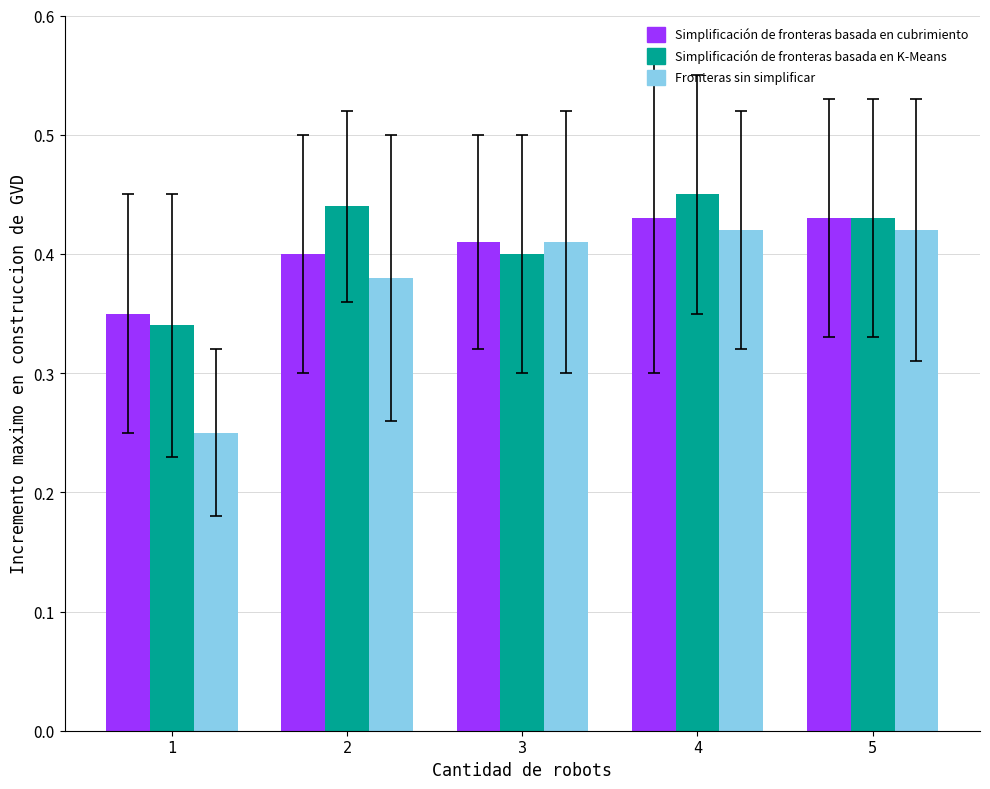

At which category is the sum across all series the highest?

4